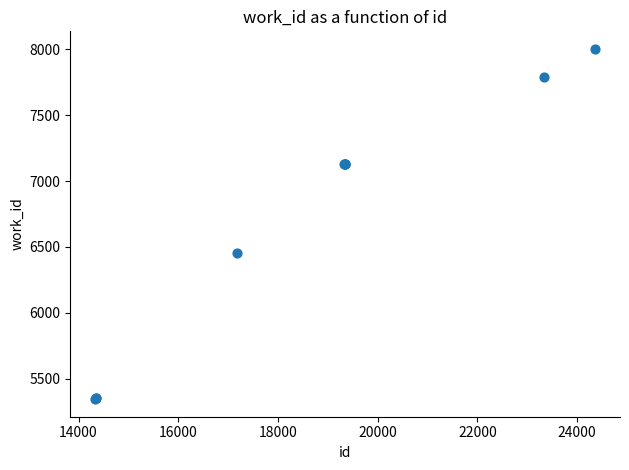

What Y value in the scatter plot is closest to 6674?

6458